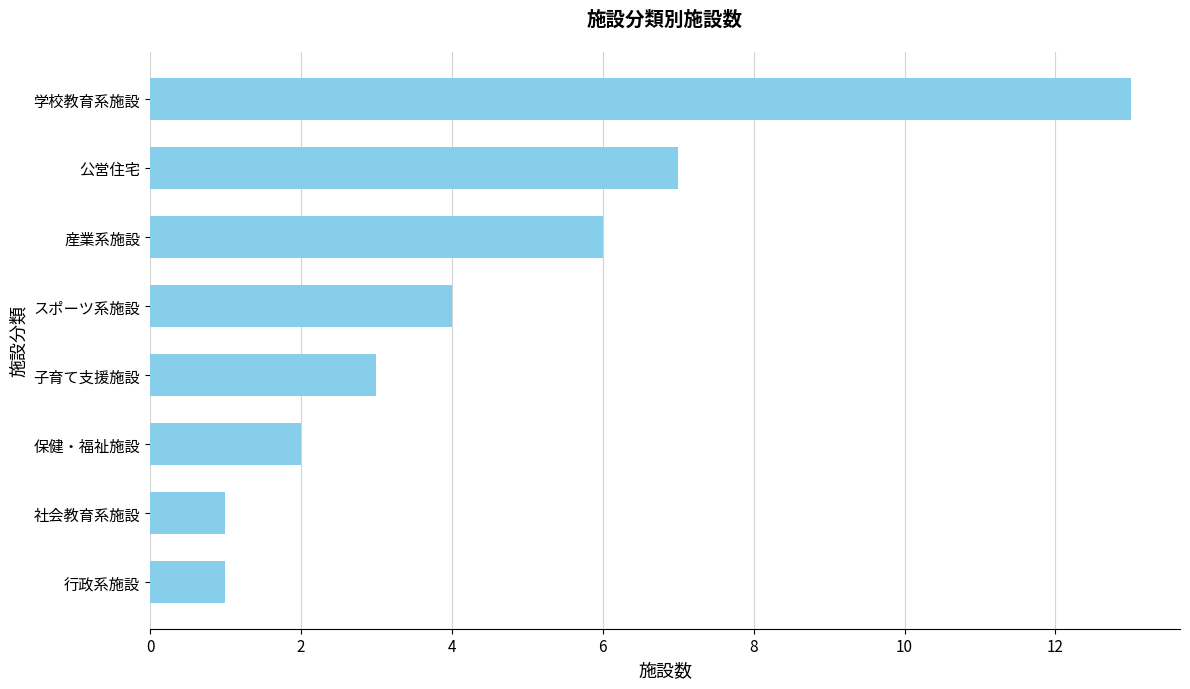

What is the ratio of the value at 学校教育系施設 to the value at 子育て支援施設?

4.3